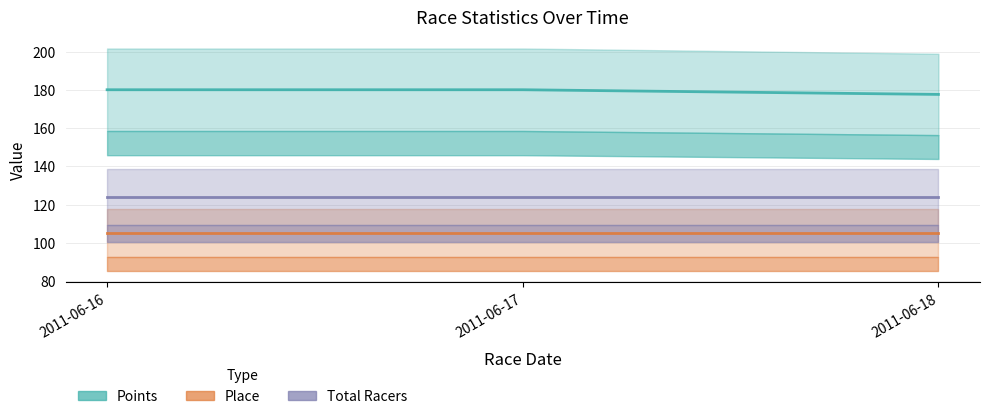

Is it true that Place equals 162.2 at 2011-06-18?

False